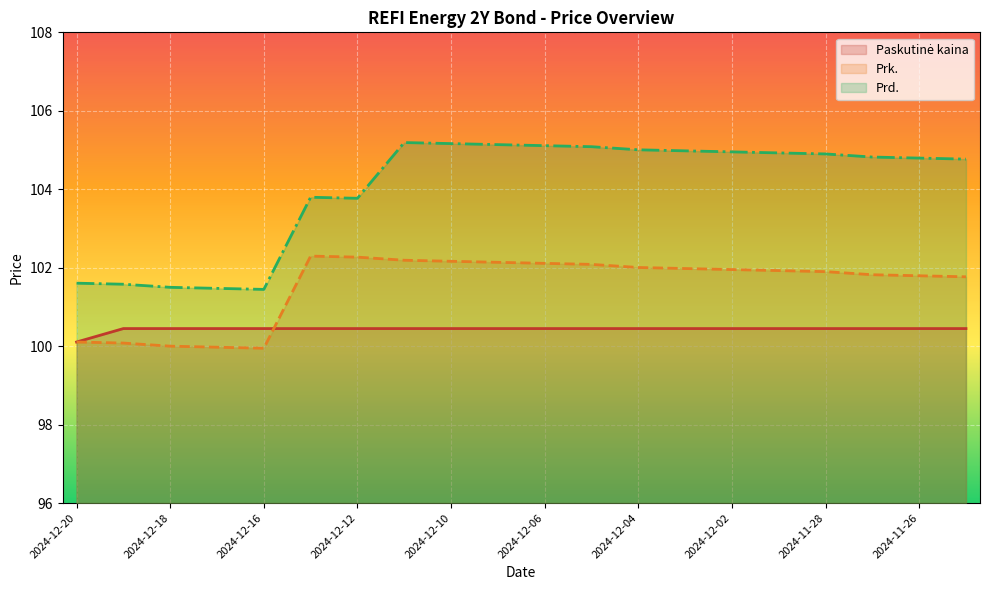

At which label is Prd. closest to 103?

2024-12-12